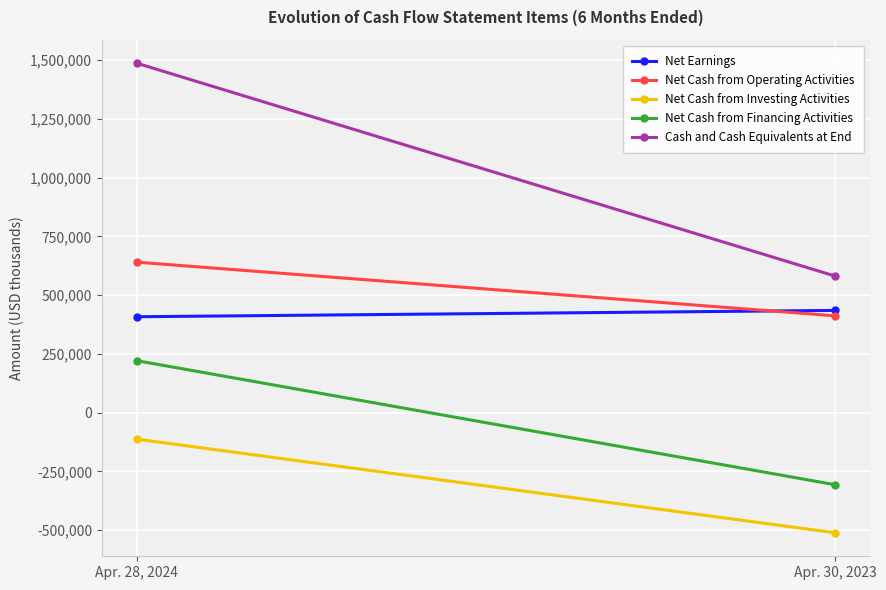

At which category is the sum across all series the highest?

Apr. 28, 2024